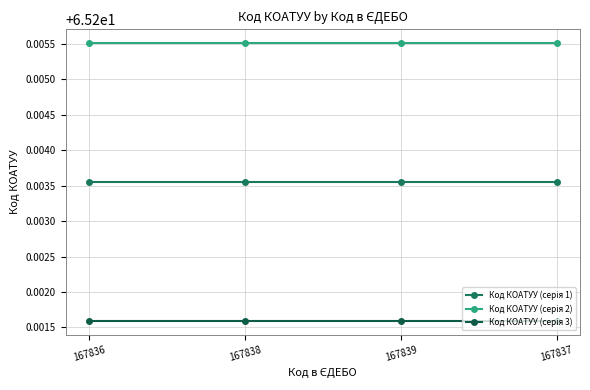

List the labels in order of Код КОАТУУ (серія 1) value, largest first.

167836, 167838, 167839, 167837